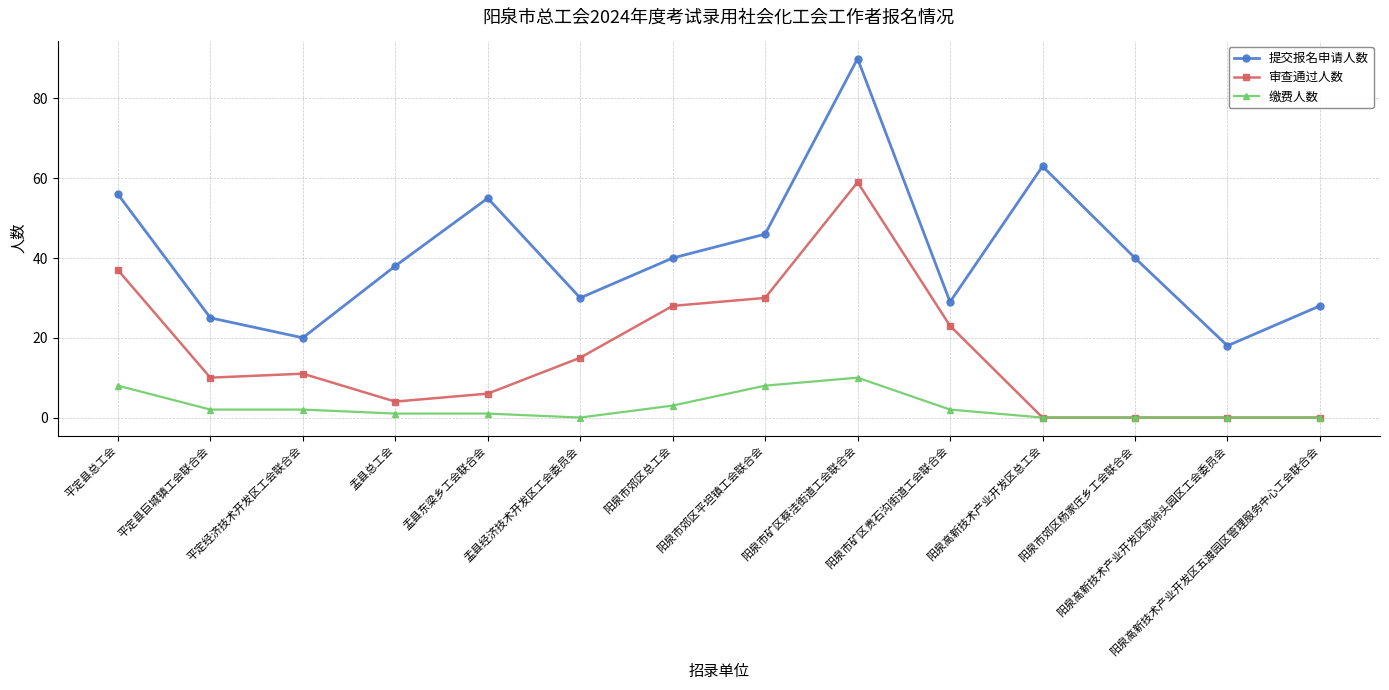

Which series has the largest range (max minus min)?

提交报名申请人数